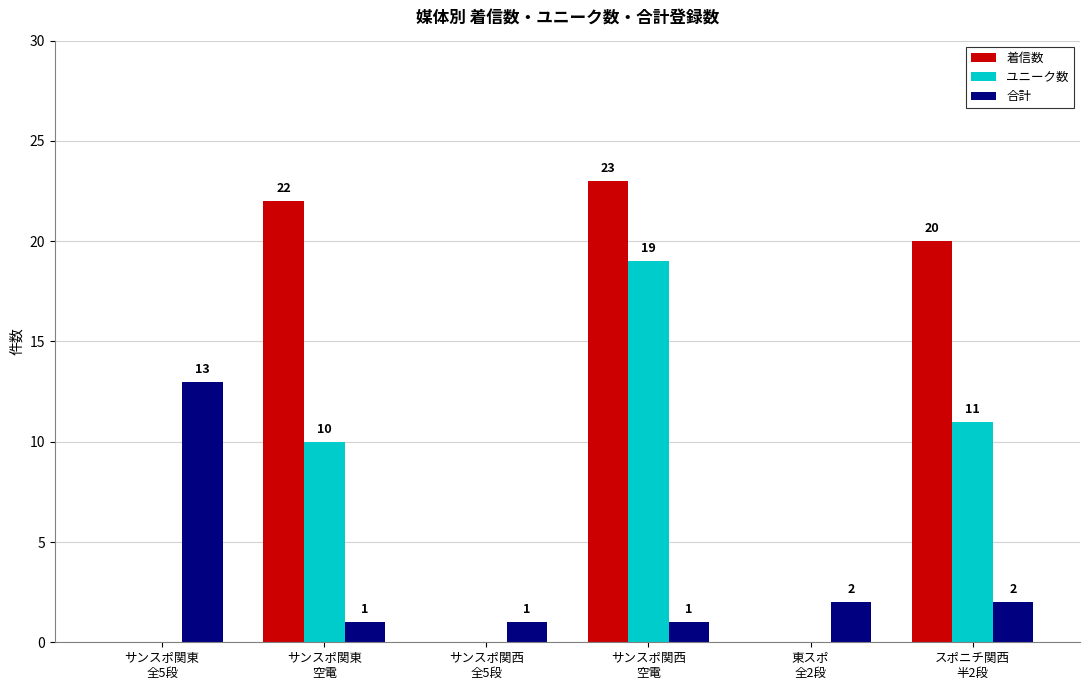

Which series has the largest total across all categories?

着信数